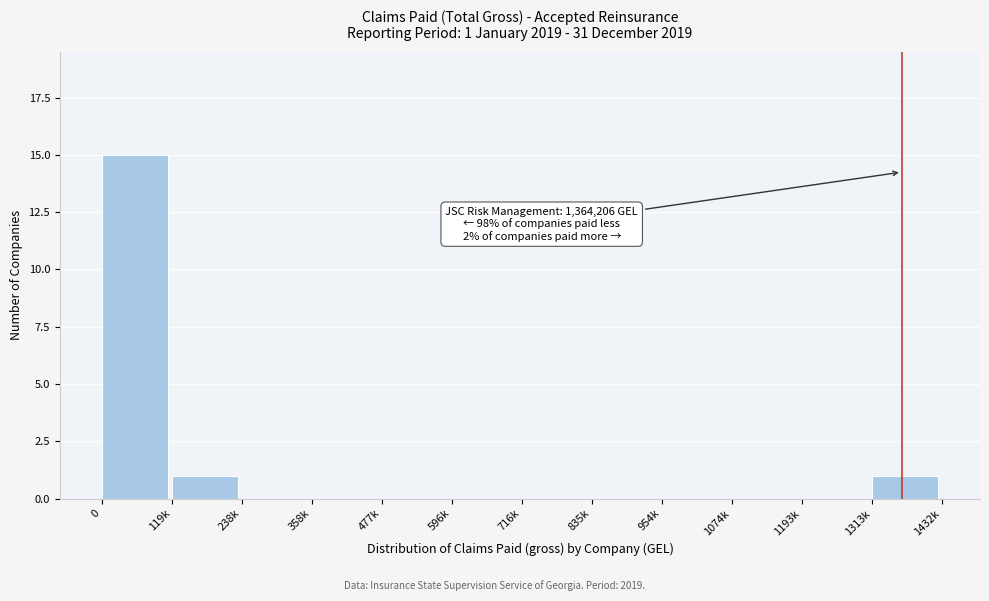

Reading right to left, what are all the values shown in this chart?

1313k=1	1193k=0	1074k=0	954k=0	835k=0	716k=0	596k=0	477k=0	358k=0	238k=0	119k=1	0=15